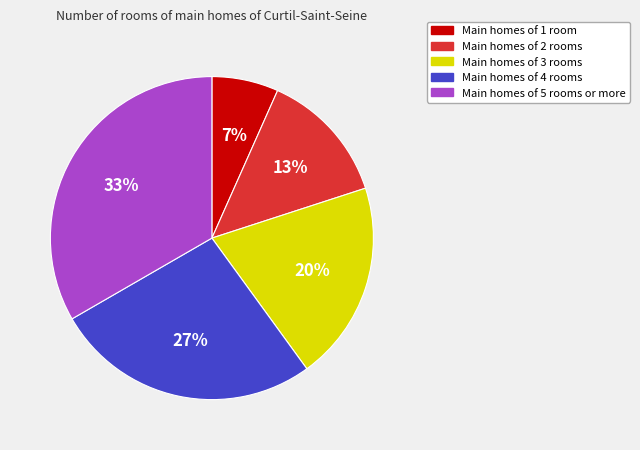

Does Main homes of 3 rooms account for over 50% of the chart?

No